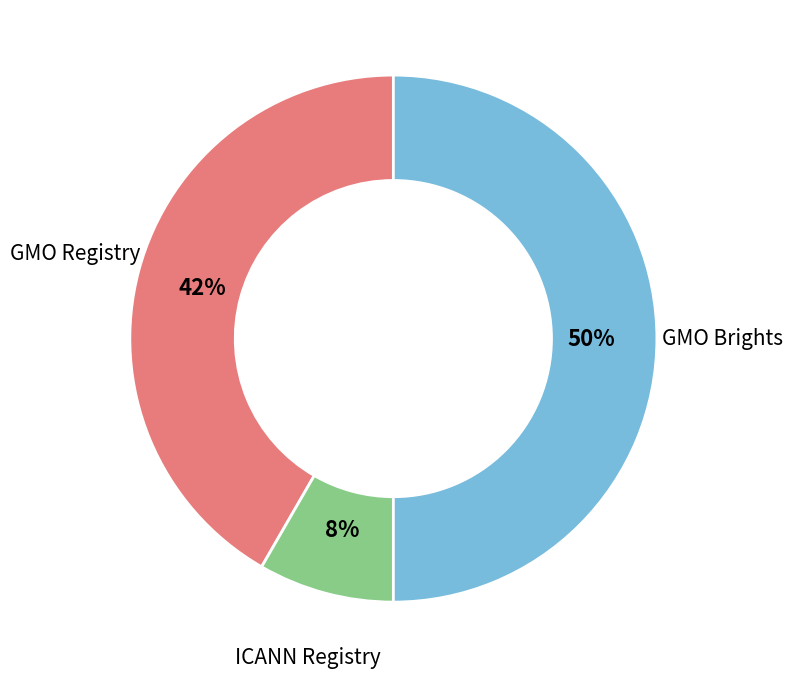

To the nearest percent, what is the difference between the largest and smallest slice percentages?

42%